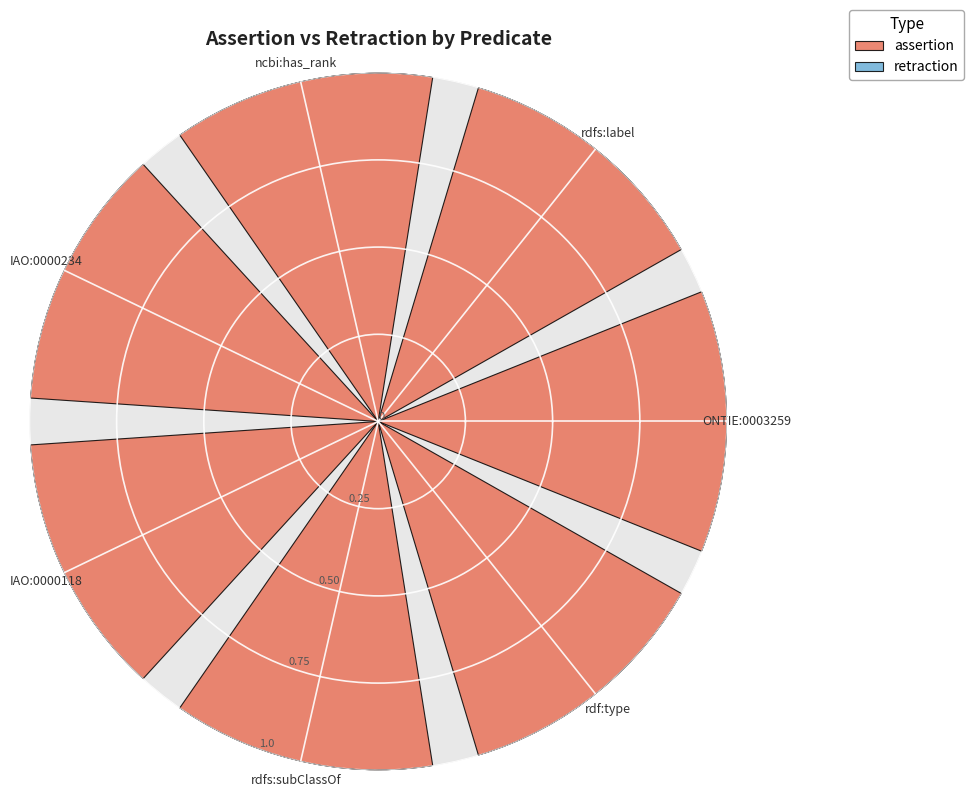

Which has a higher value, IAO:0000118 or rdfs:label?

IAO:0000118